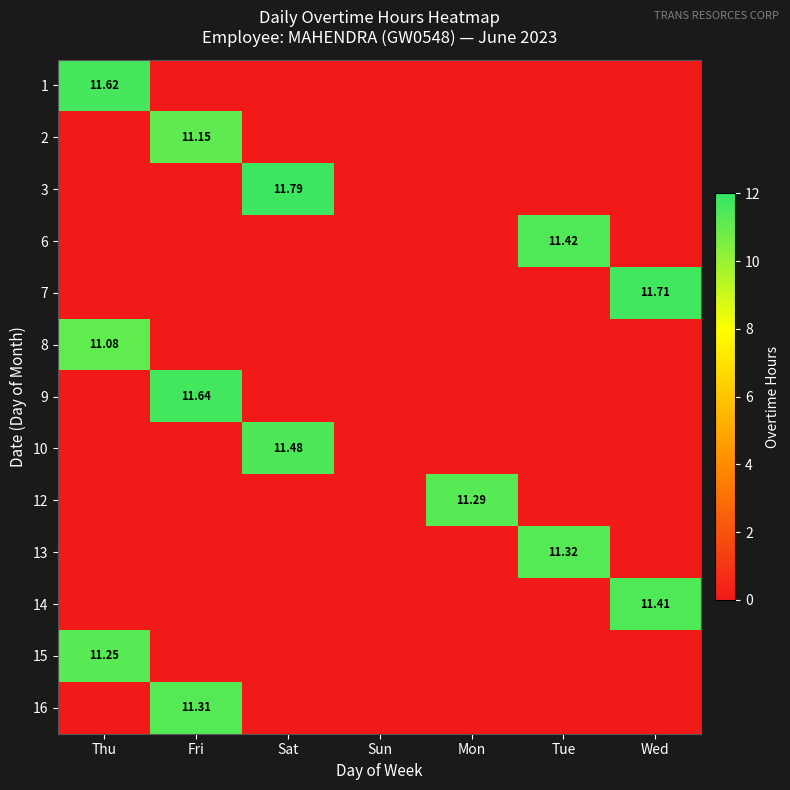

What is the highest value of the 14 series?

11.4